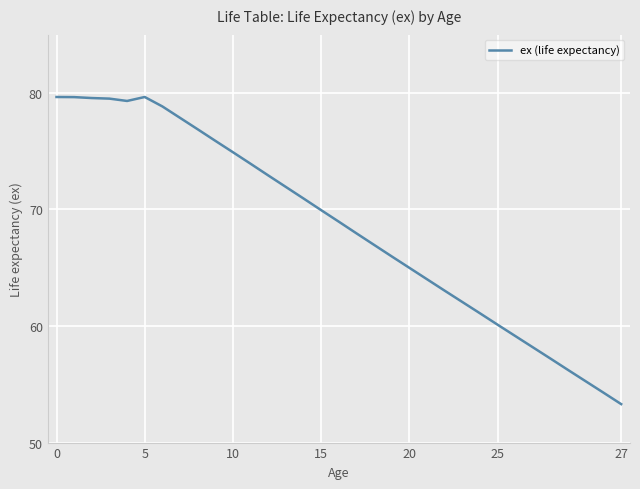

What is the greatest value displayed?

79.7